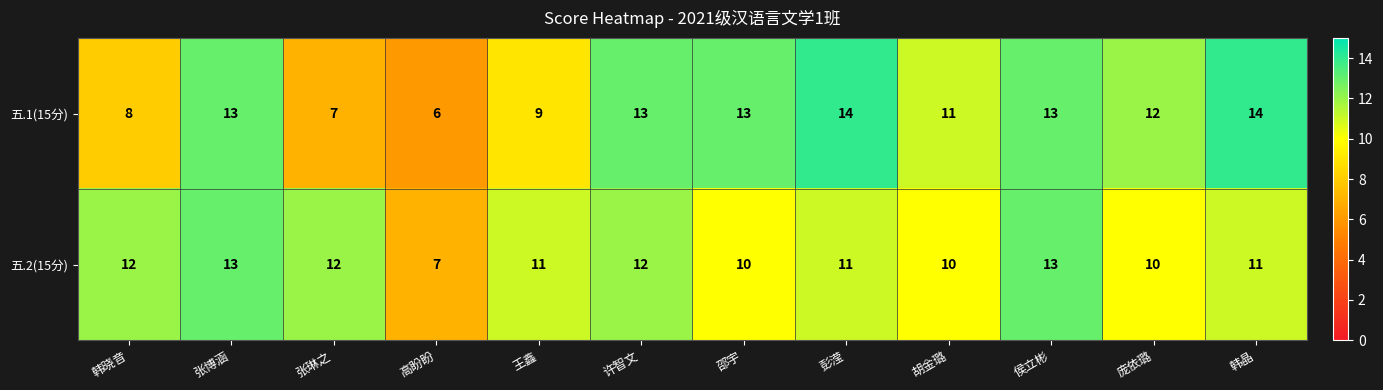

What is the average value of the 五.2(15分) series?

11